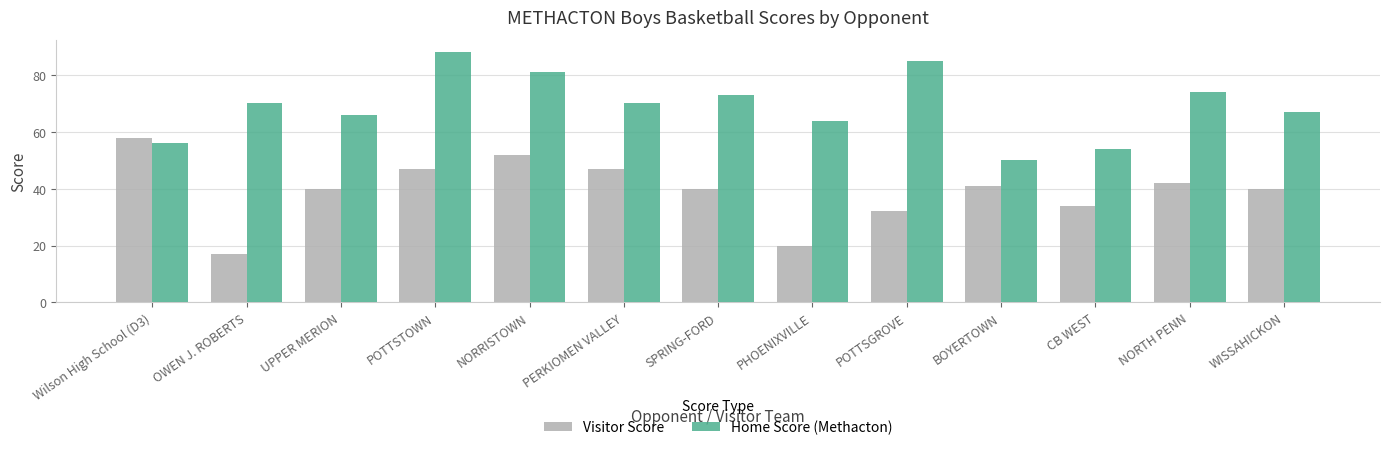

Reading right to left, extract all data points from this chart.

Visitor Score: 40	42	34	41	32	20	40	47	52	47	40	17	58
Home Score (Methacton): 67	74	54	50	85	64	73	70	81	88	66	70	56